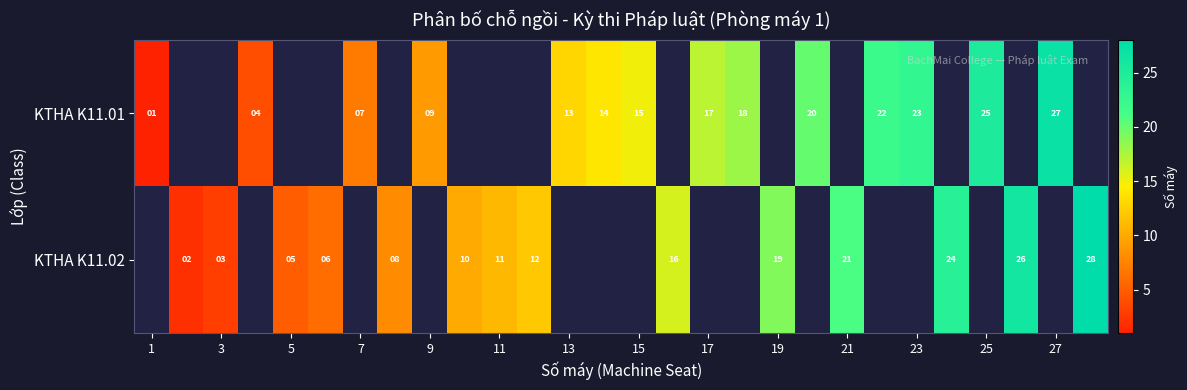

Where does the KTHA K11.01 series first go above 15?

17